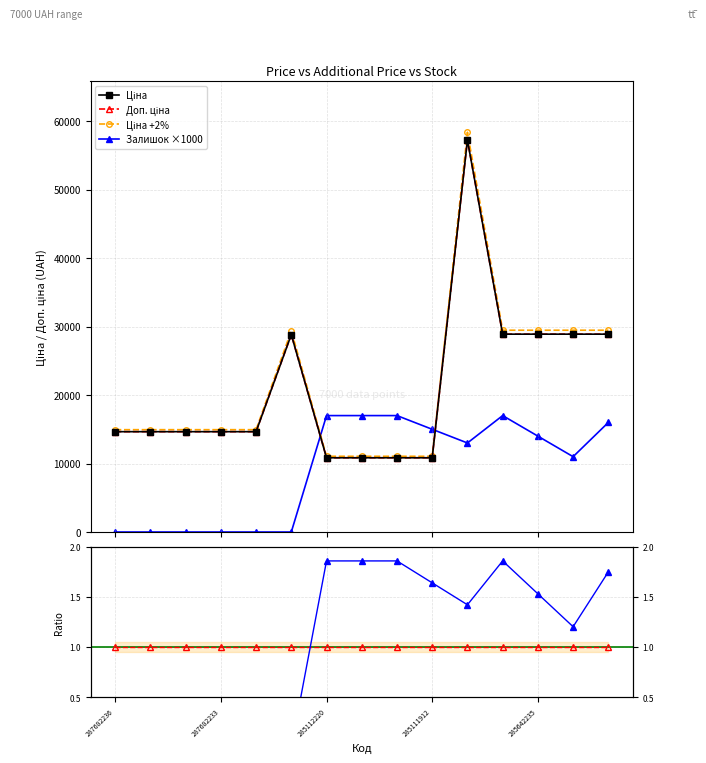

True or false: Доп./Ціна has a value of 1.0 at 285642235.

True